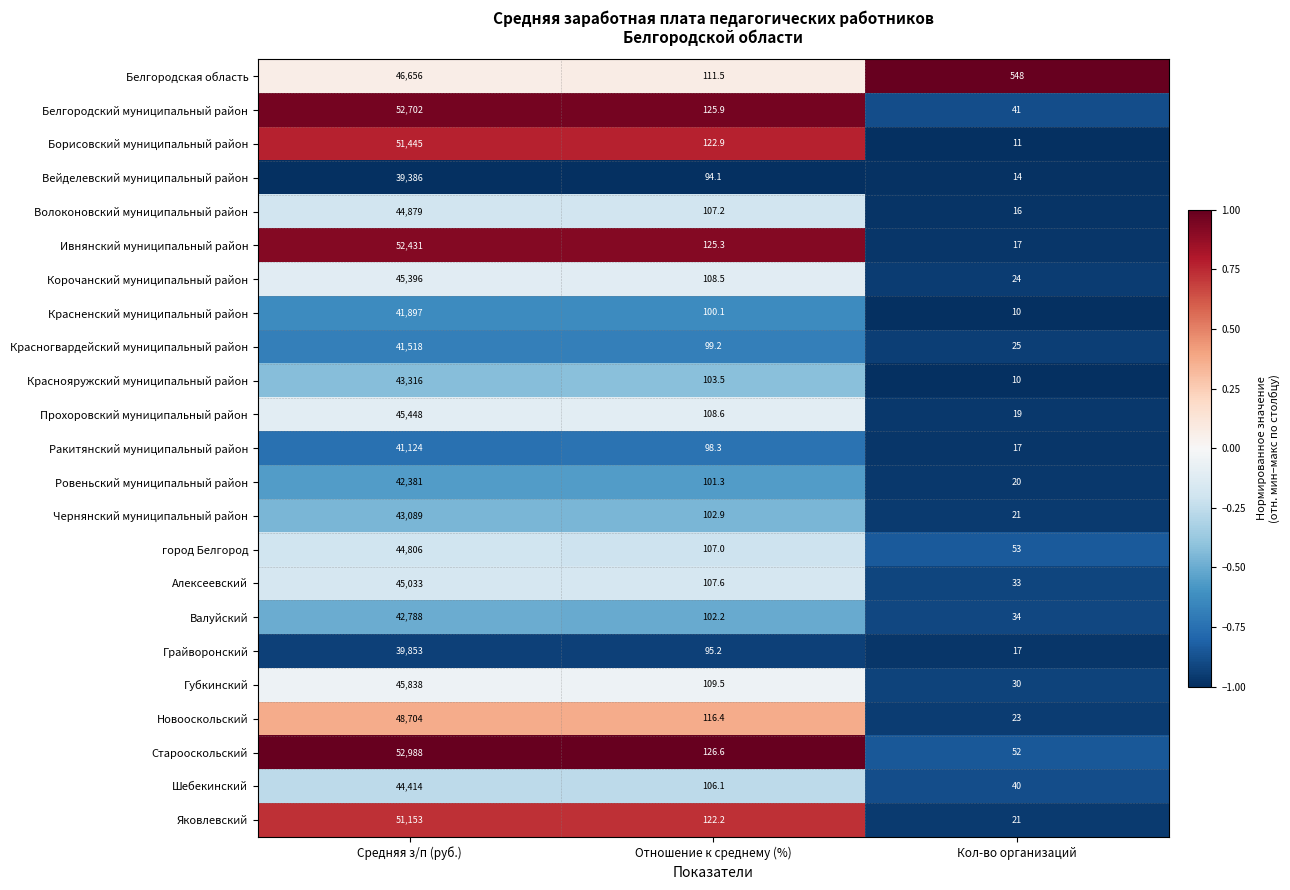

True or false: Ровеньский муниципальный район has a value of 101.3 at Отношение к среднему (%).

True